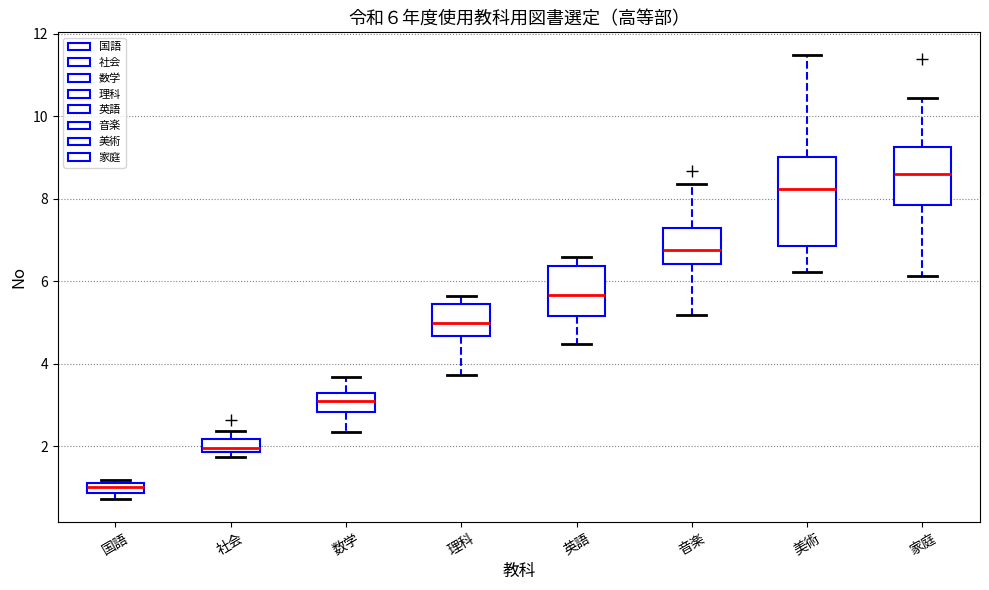

Which box is the tallest, from its lower edge to its upper edge?

美術